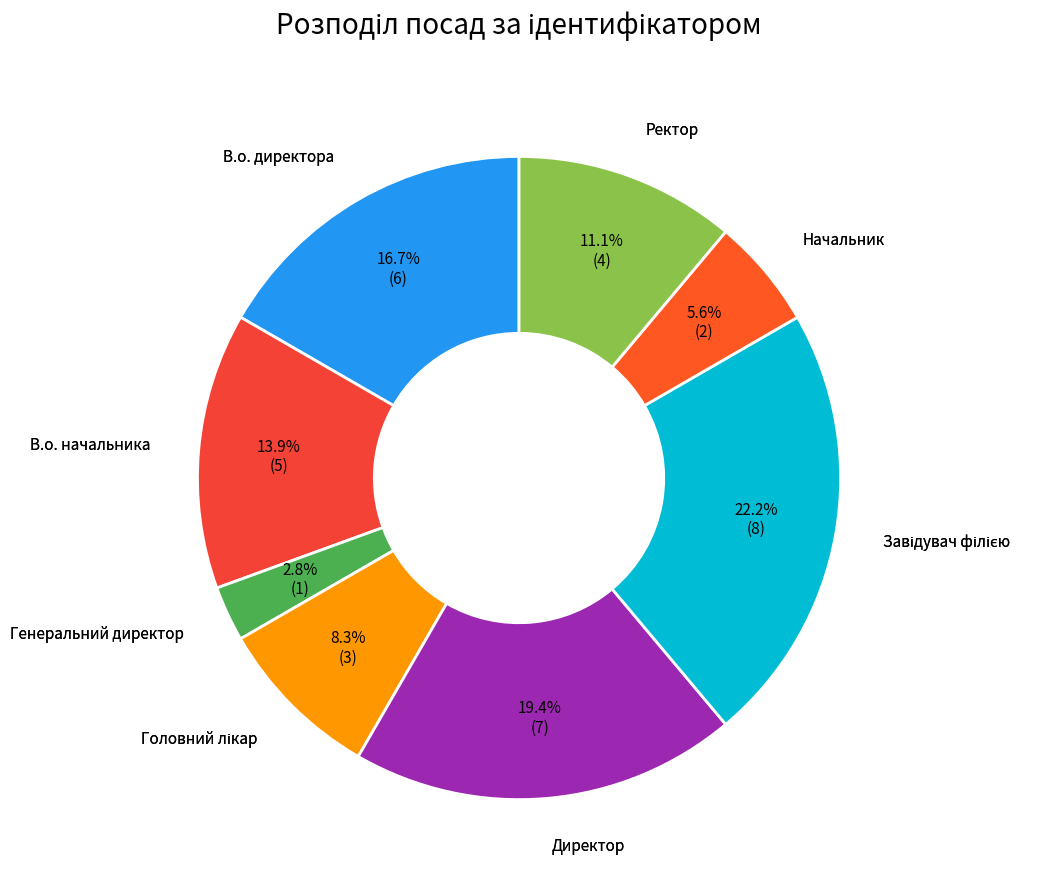

Which has a higher value, Генеральний директор or В.о. директора?

В.о. директора